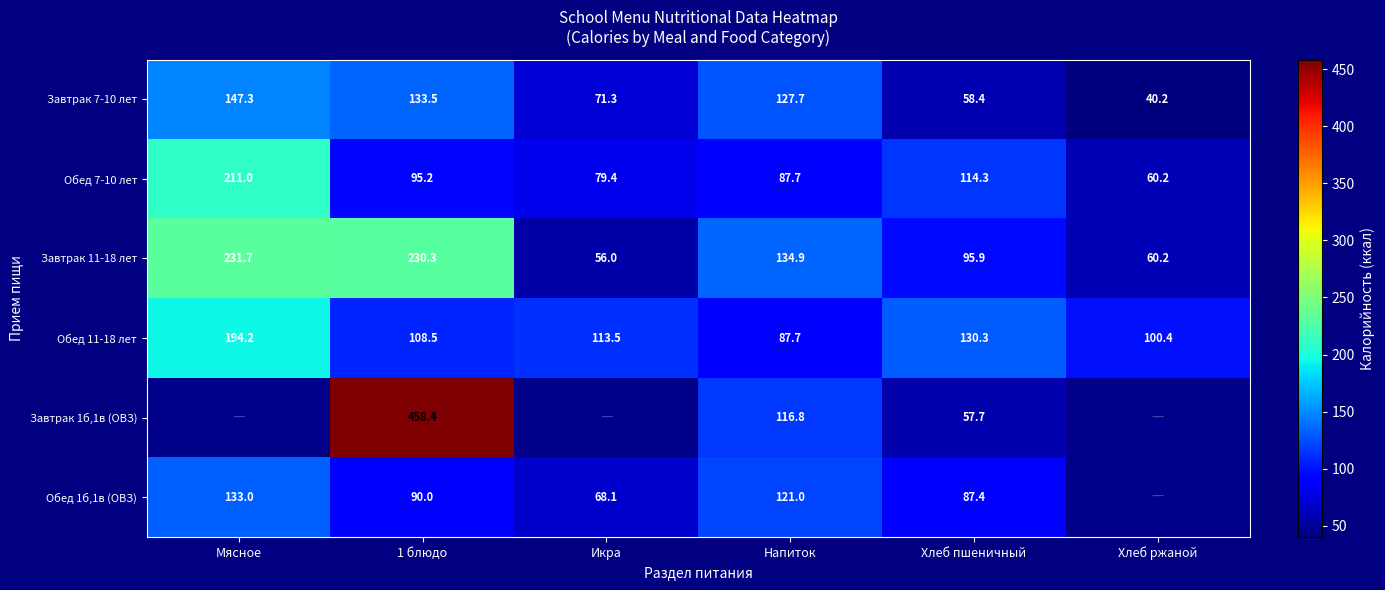

What is the average value of the Обед 11-18 лет series?

122.4